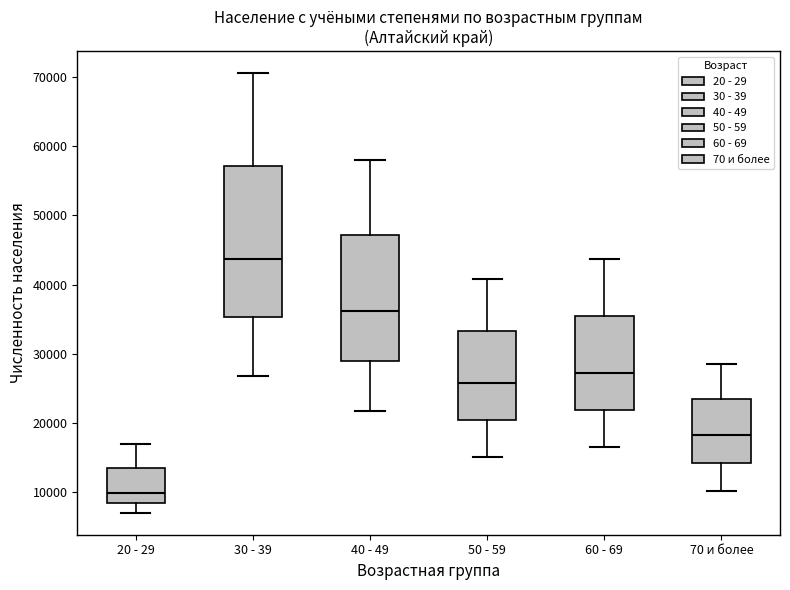

Where is the lower edge of the box for 30 - 39 on the y-axis? The values are not printed on the chart, so give them approximately, as read against the axis.

35000